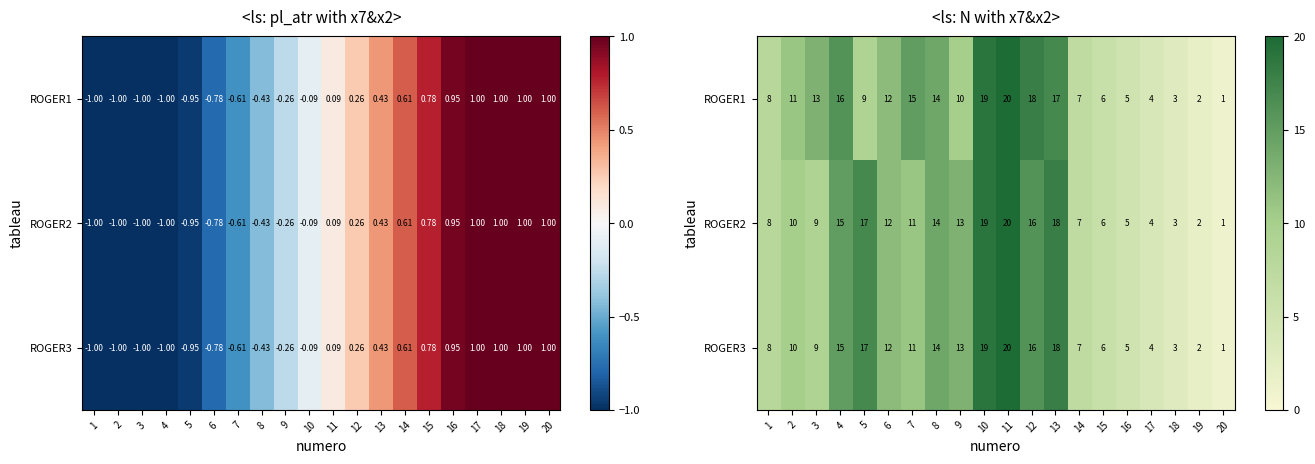

What is the total value across all series at 12?

50